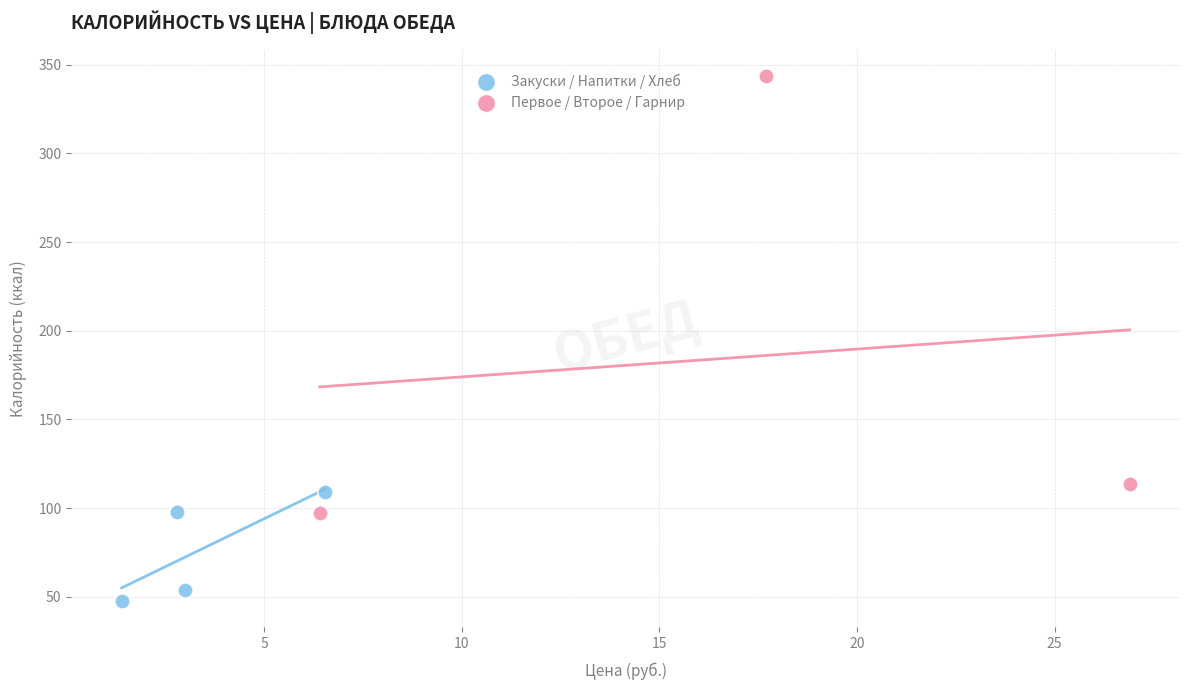

Which series has the widest spread of Y values?

Первое / Второе / Гарнир